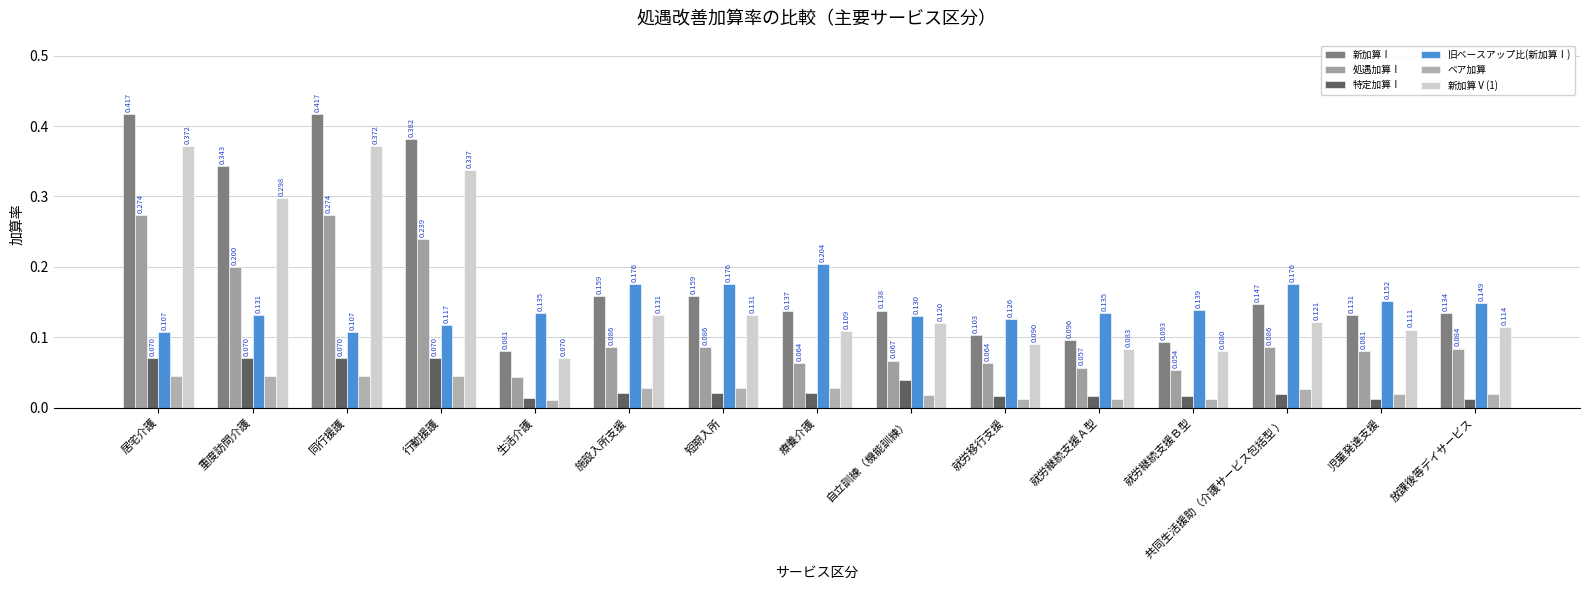

How many data points does each series have?

15